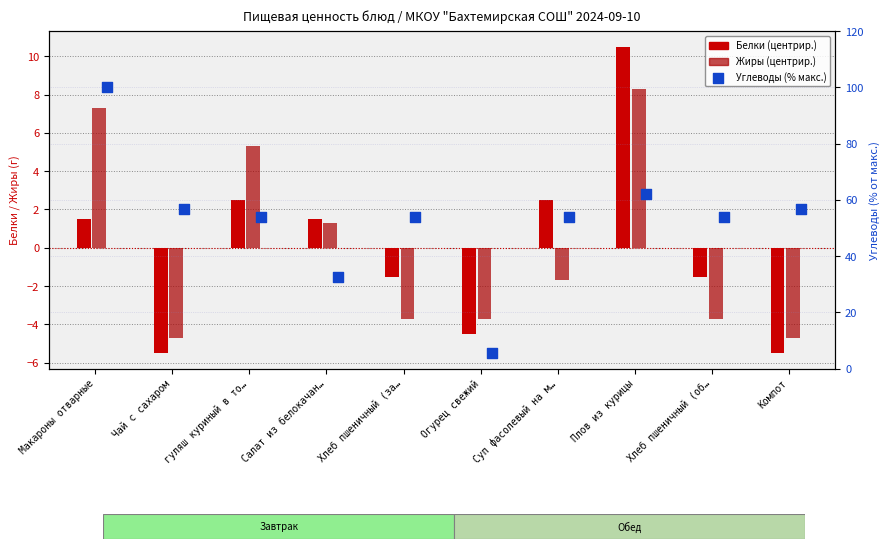

Which series has the largest total across all categories?

Углеводы (% макс.)